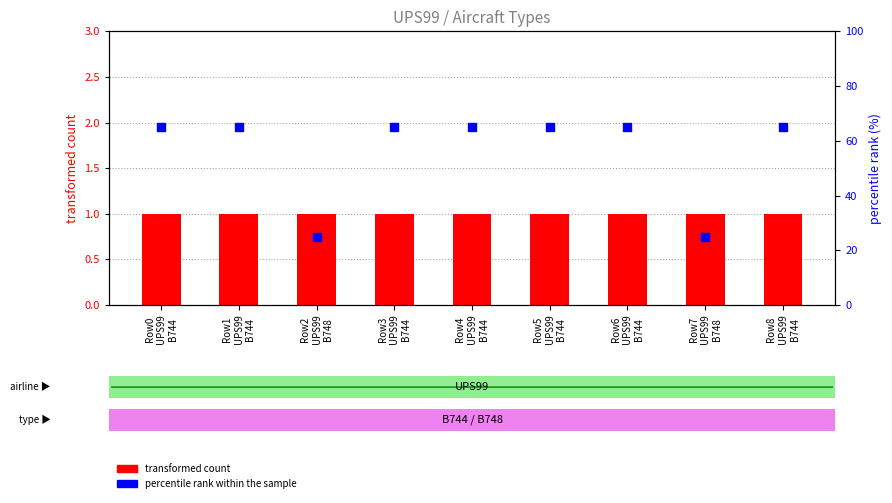

Which series contains the lowest Y value?

transformed count